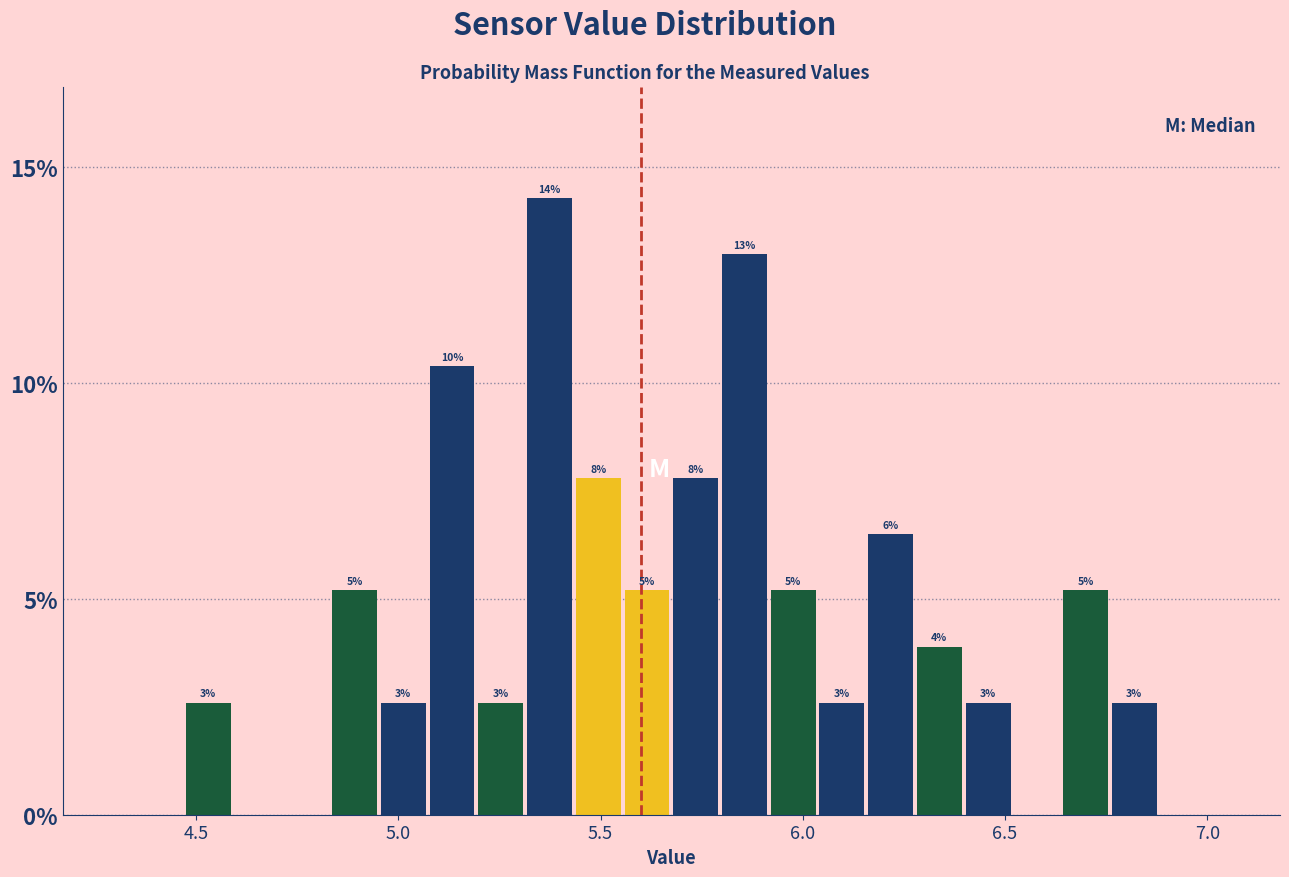

Around what value on the x-axis is the tallest bar? Give the approximate position of its centre, as read against the axis.

5.35